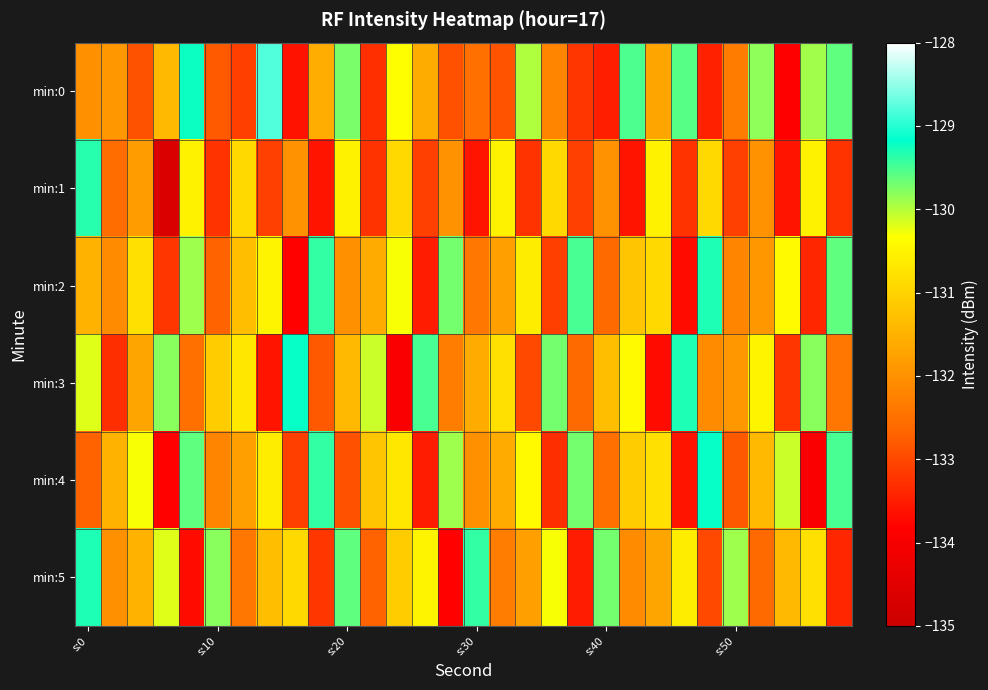

Rank the series by their maximum value, from lowest to highest.

min:1, min:2, min:5, min:3, min:4, min:0